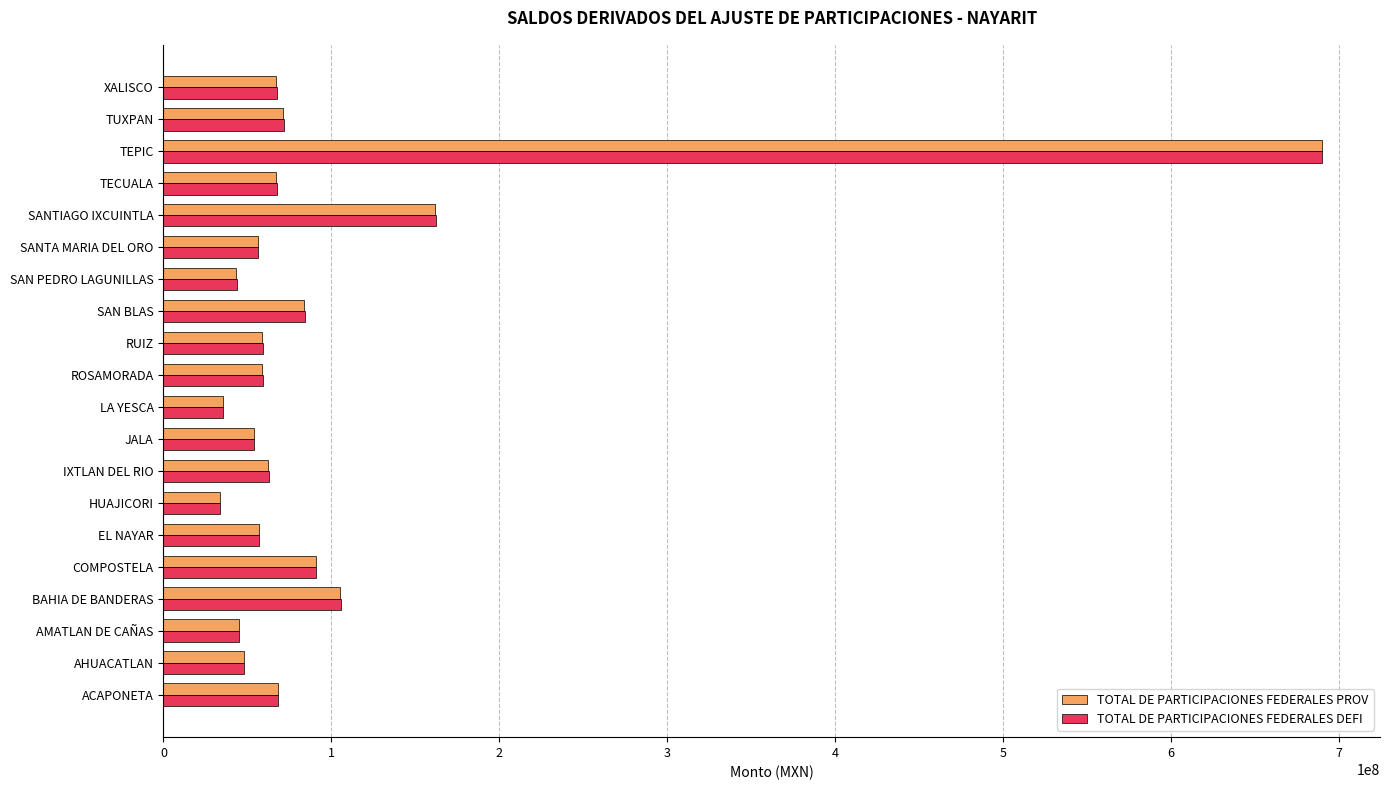

At how many categories does at least one series exceed 654174092?

1